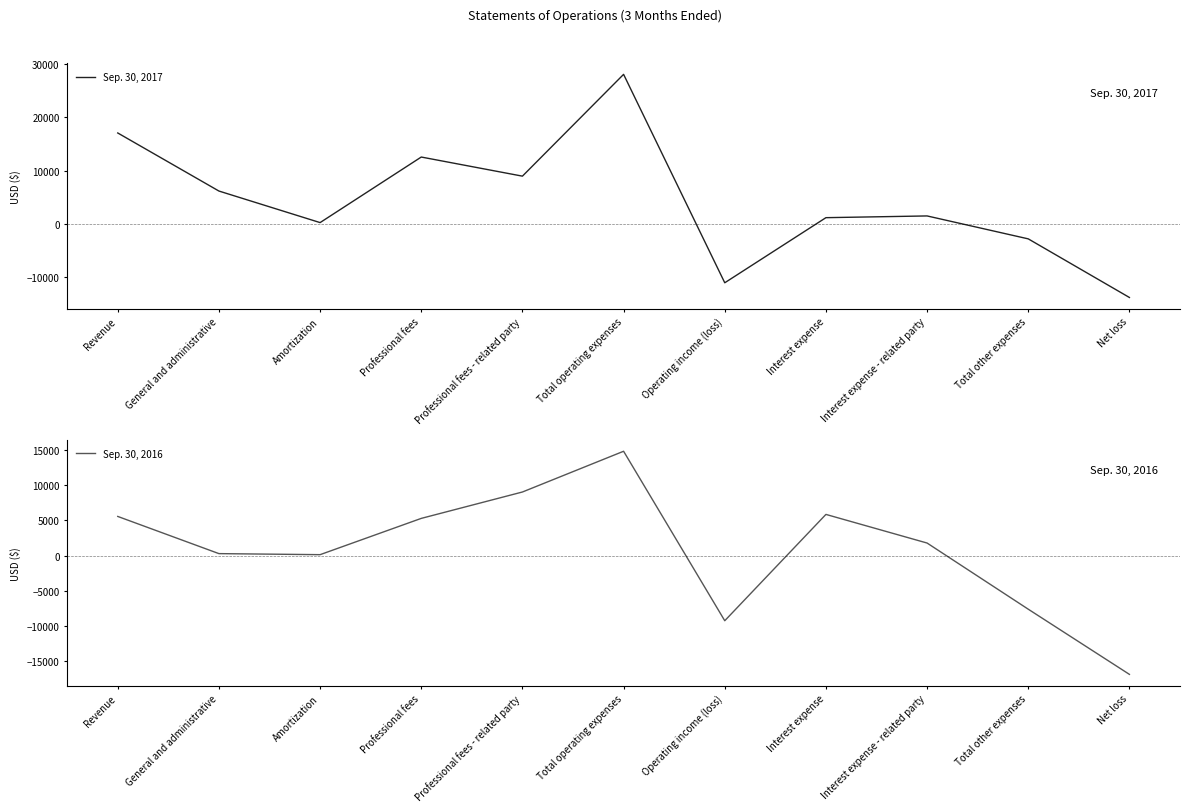

What are all the series names shown in the legend?

Sep. 30, 2017, Sep. 30, 2016